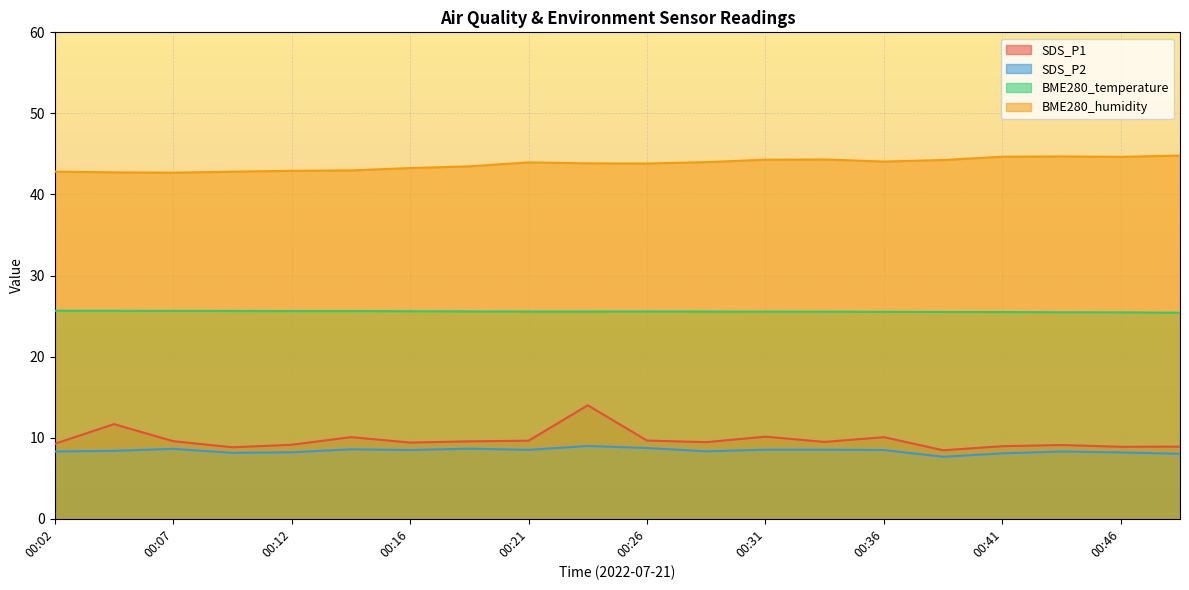

What is the difference between the BME280_temperature values at 00:43 and 00:21?

0.1